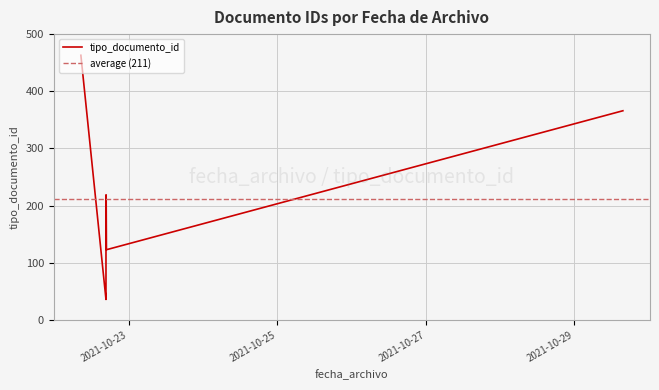

What is the approximate value at 2021-10-22 16:45:02?

219